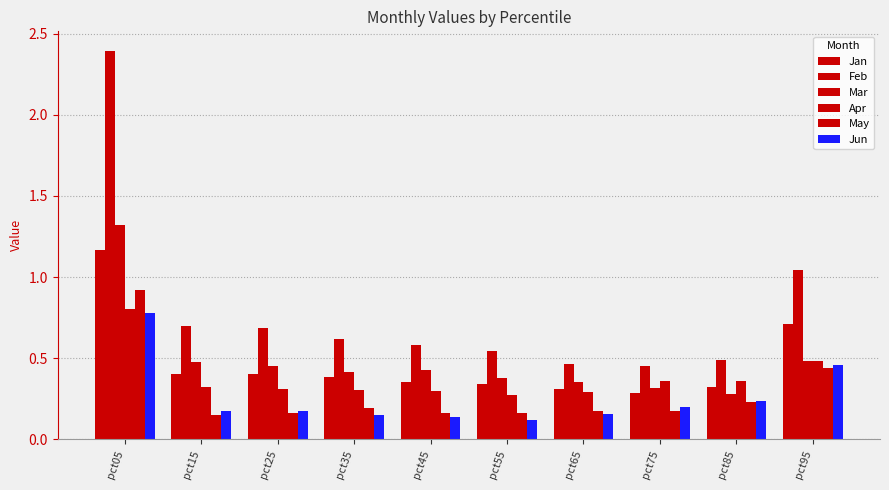

The value of Jun at pct95 is 0.5. True or false?

True